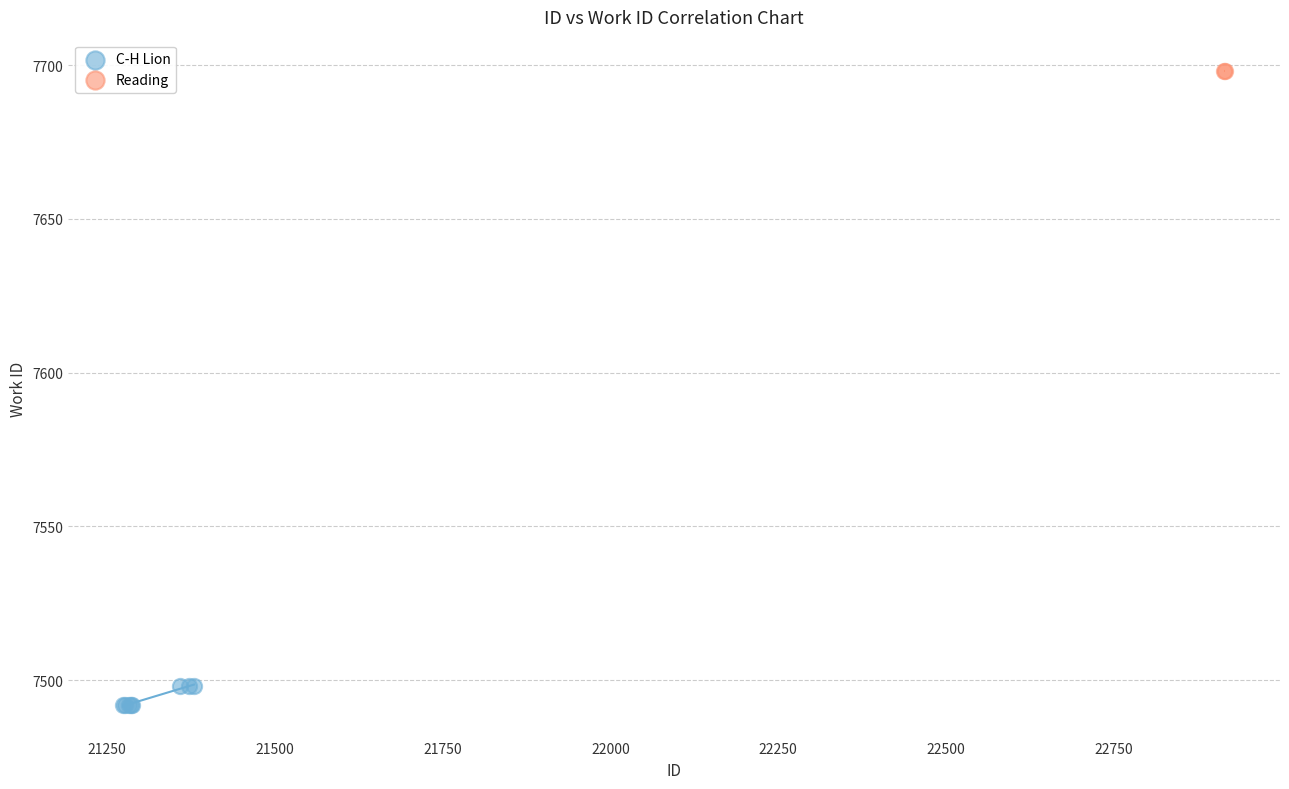

What are all the series names shown in the legend?

C-H Lion, Reading